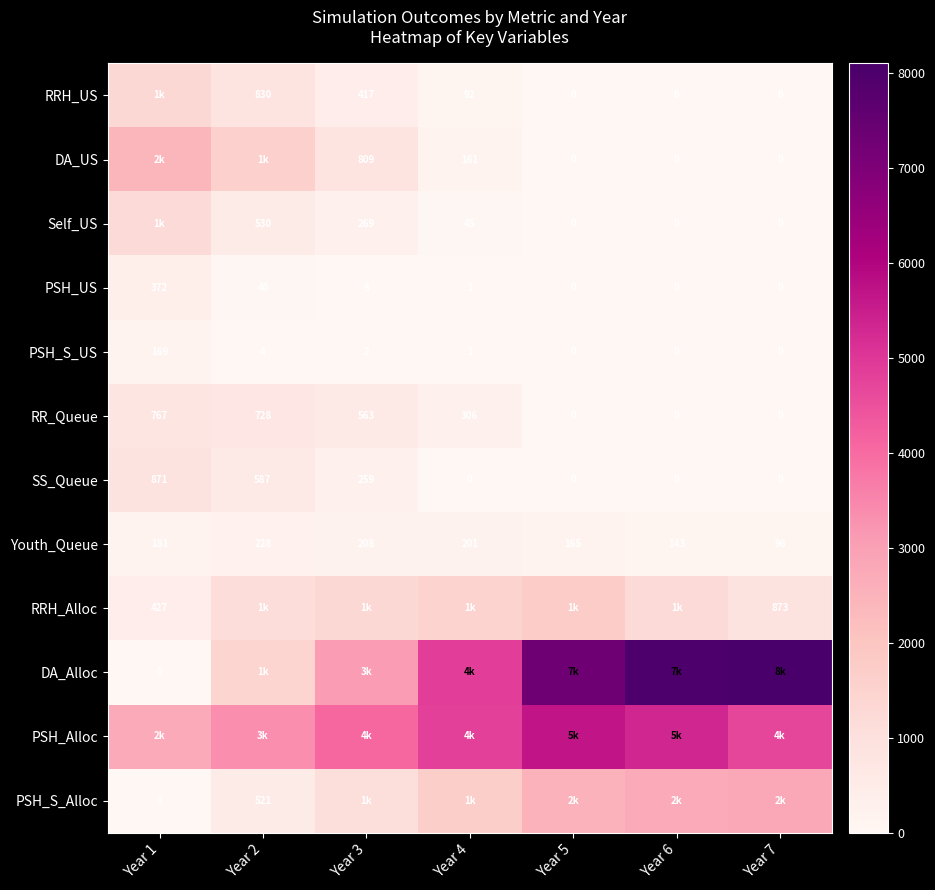

Is the value of Youth_Queue at Year 6 greater than the value of Self_US at Year 2?

No